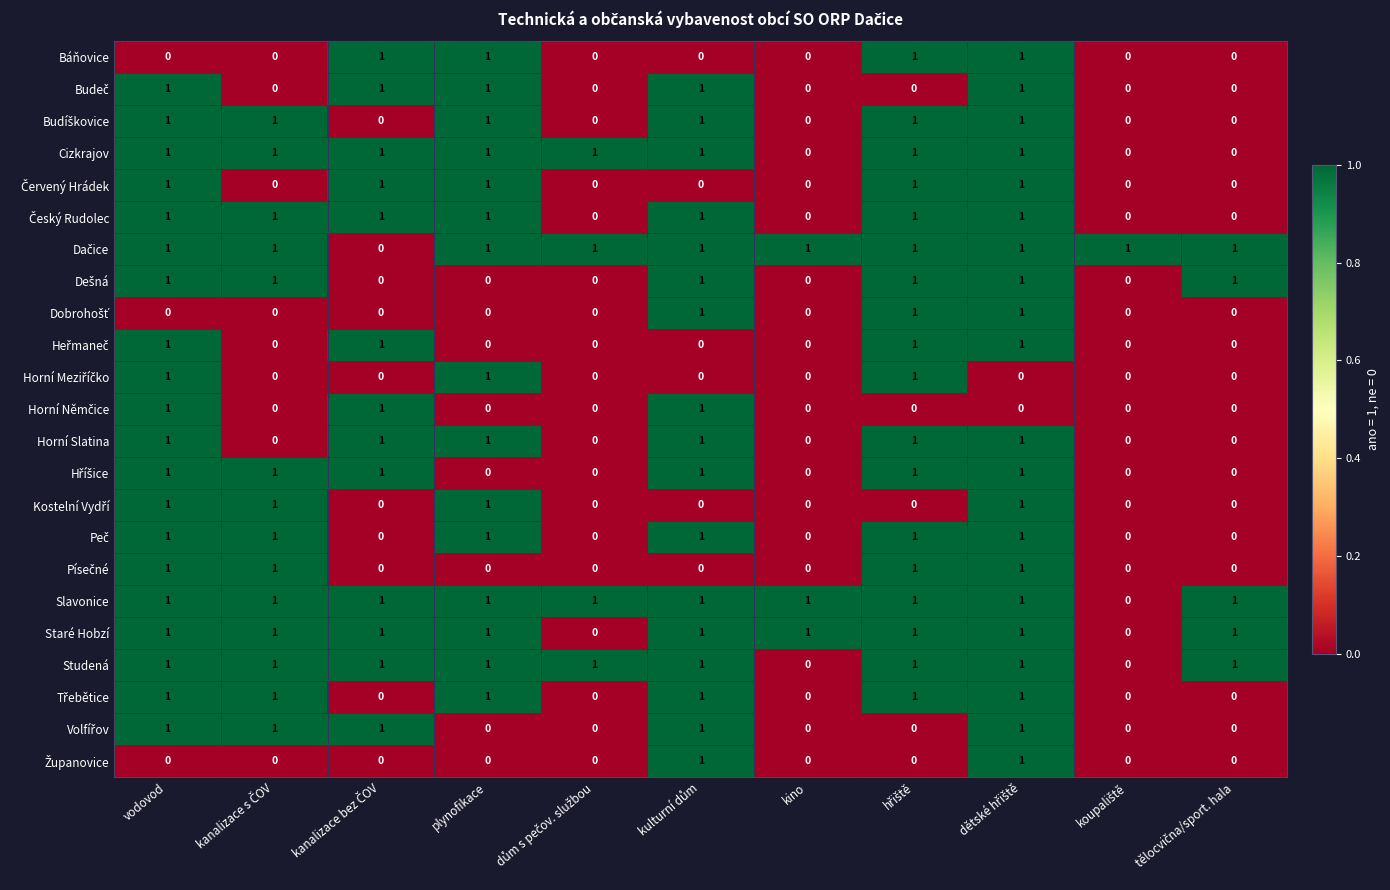

How many distinct data groups are displayed?

23